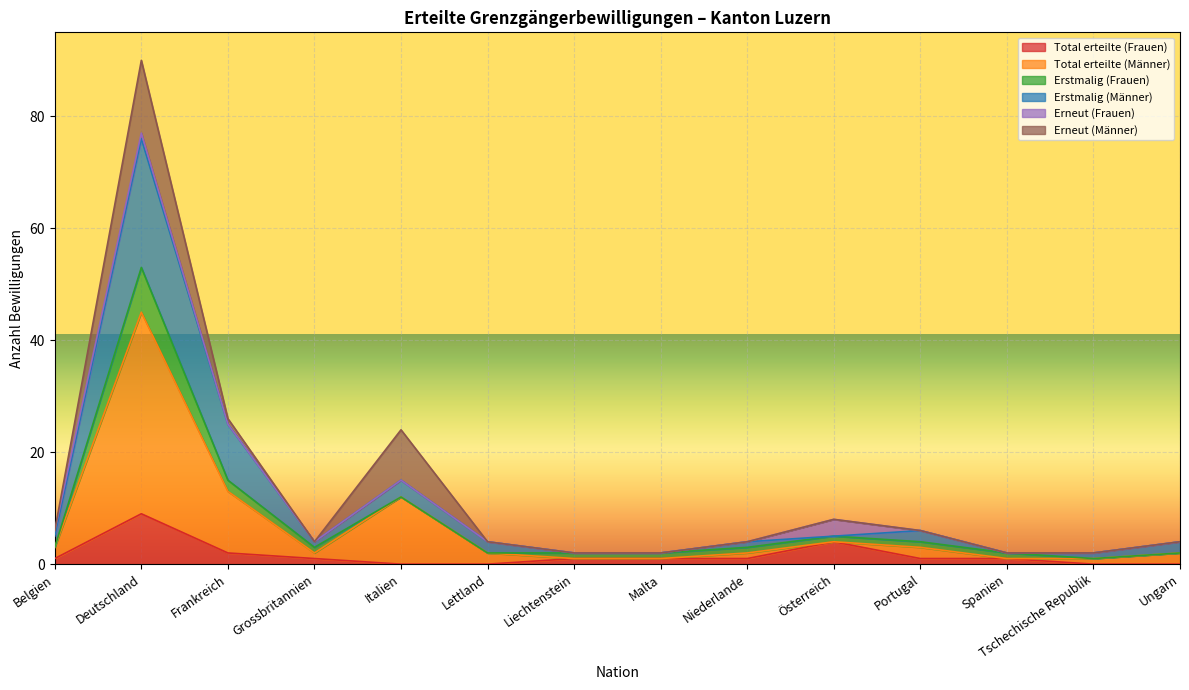

What is the maximum value for Total erteilte (Frauen)?

9